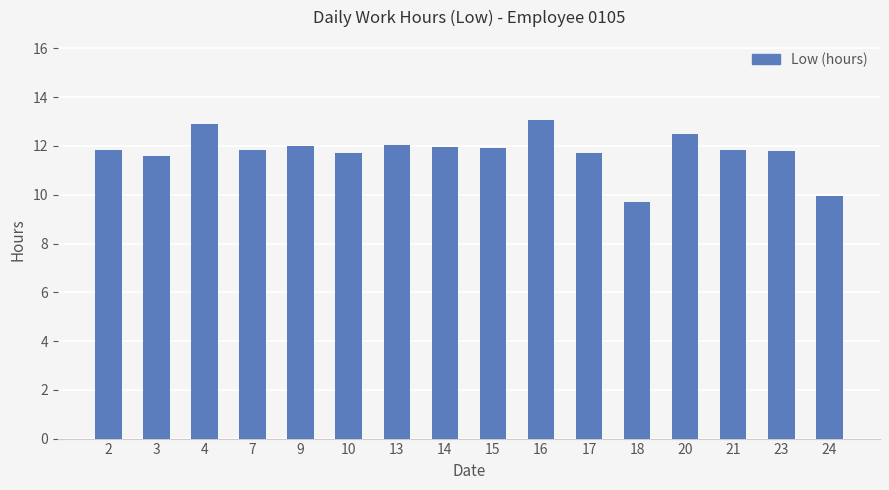

Read the value at 7.

11.8